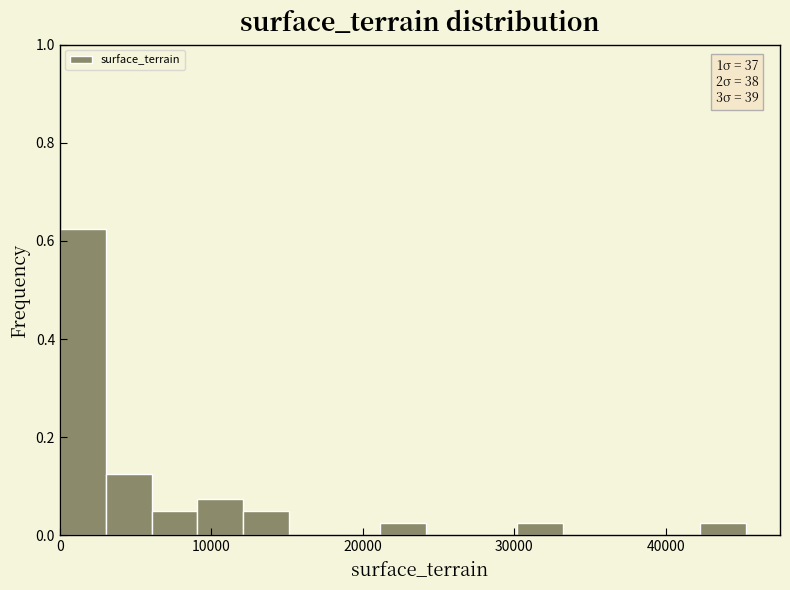

Read against the x-axis, roughly where is the centre of the tallest bar?

2000